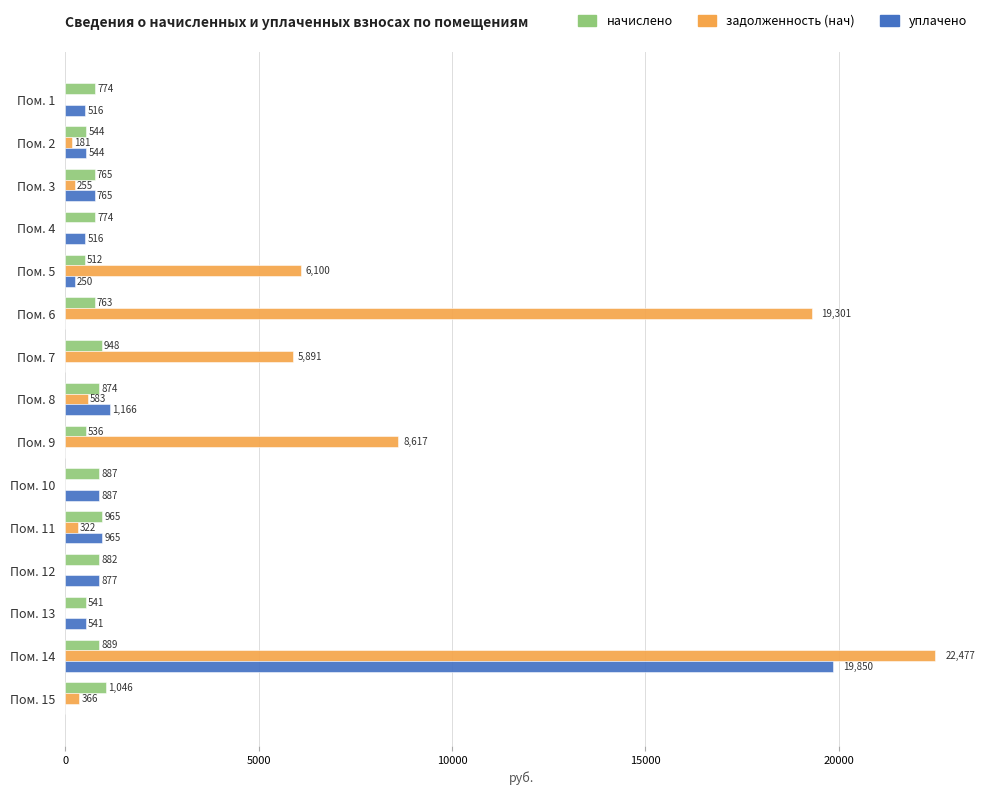

Which label corresponds to the largest value in the chart?

Пом. 14